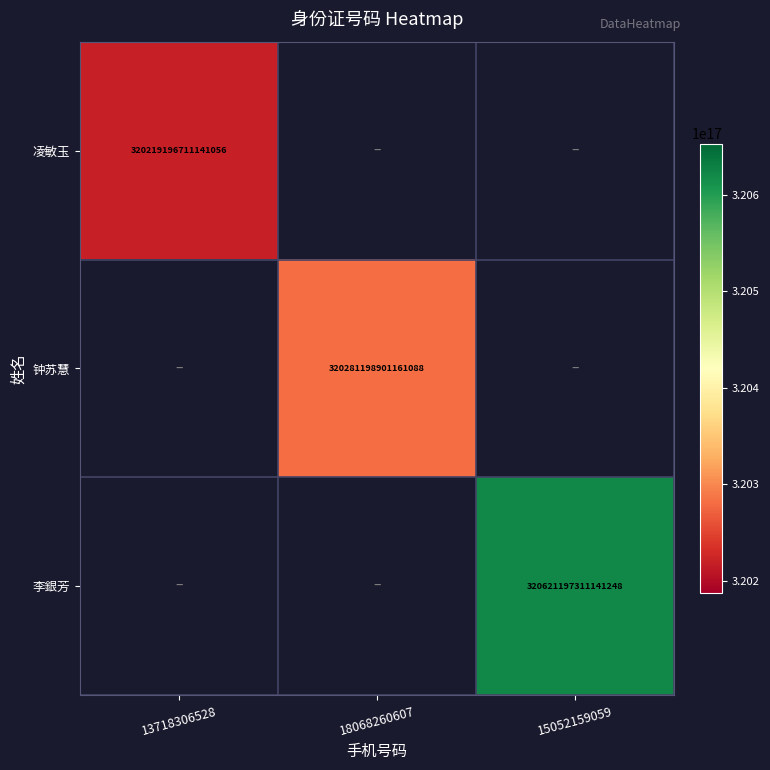

Which label corresponds to the largest value in the chart?

15052159059